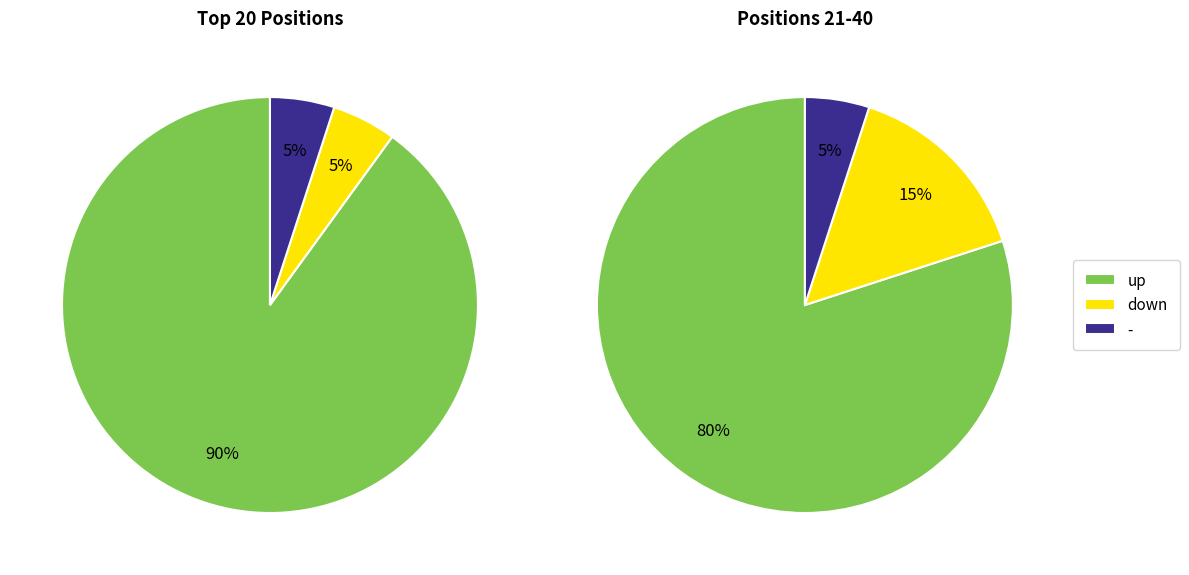

How many segments does this pie chart have?

3